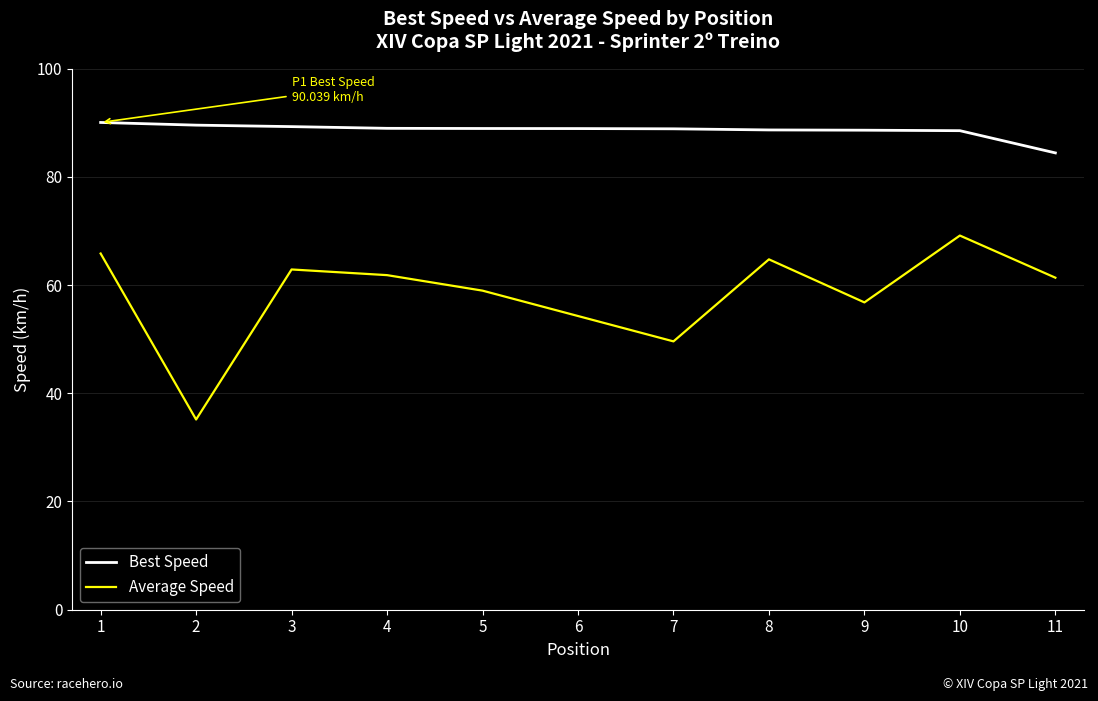

What is the total value across all series at 4?

150.8